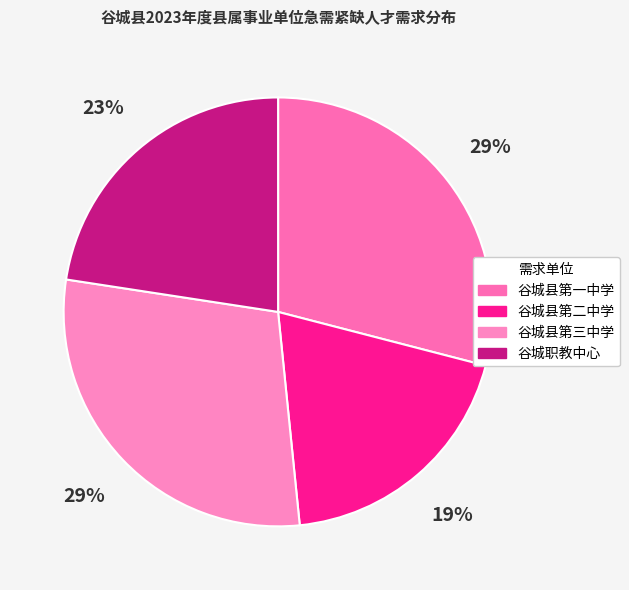

To the nearest percent, what portion does 谷城县第三中学 represent?

29%